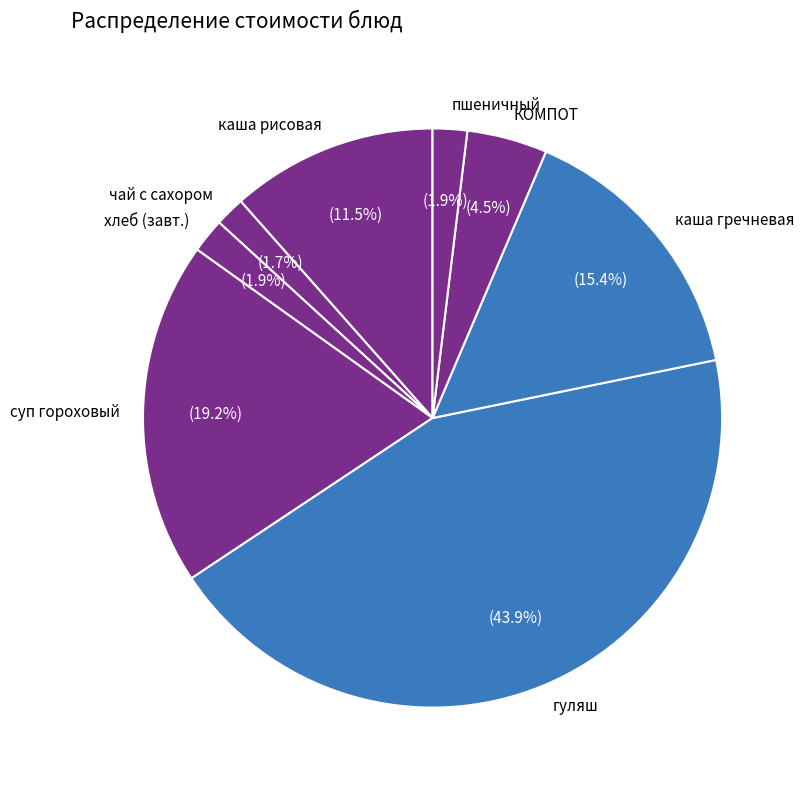

How many slices are in this pie chart?

8